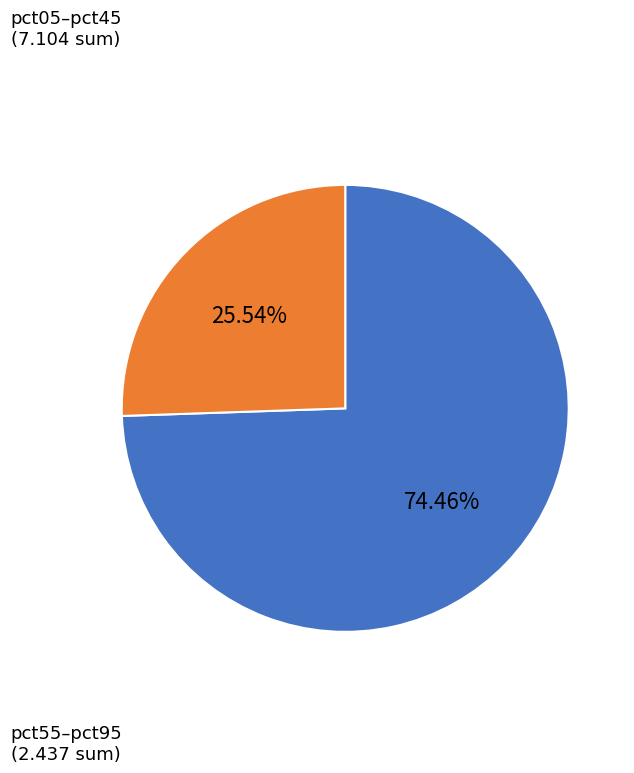

Count the number of slices in the pie.

2